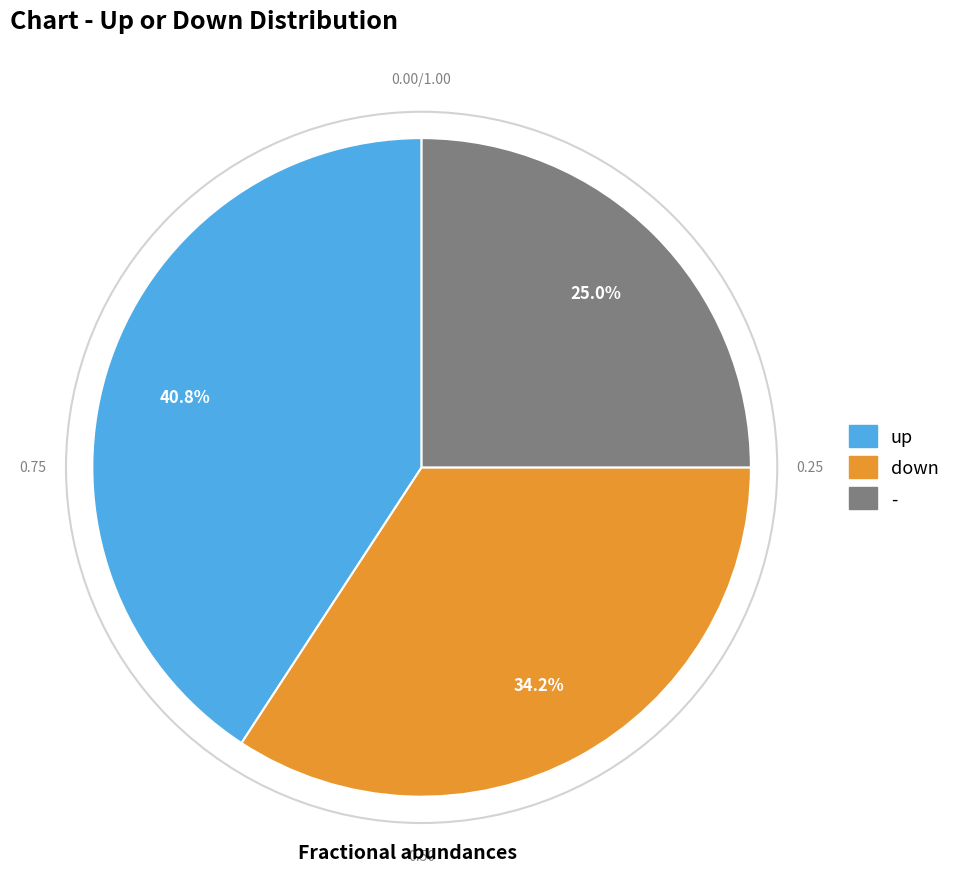

Which category has the biggest portion of the pie?

up